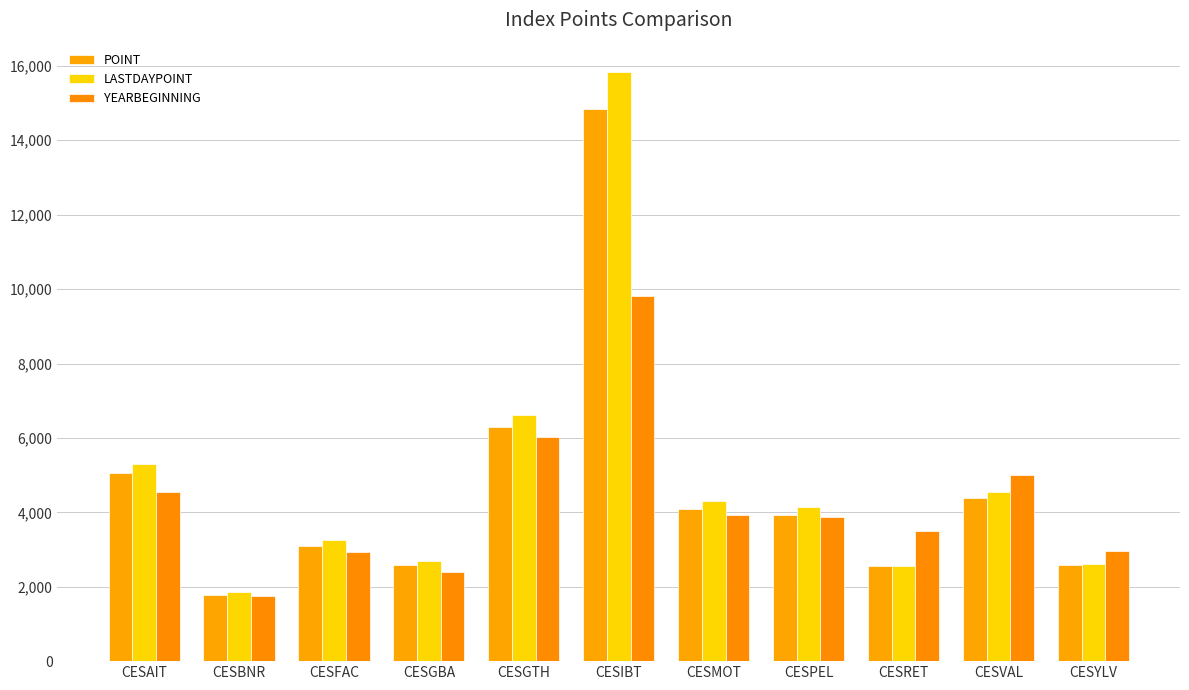

What is the difference between the YEARBEGINNING values at CESPEL and CESYLV?

917.1